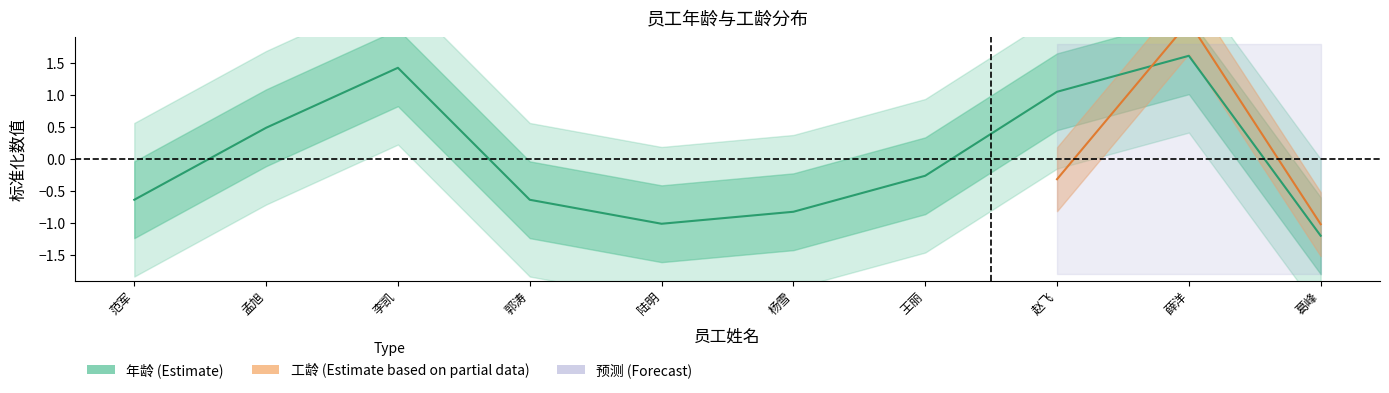

Which label corresponds to the largest value in the chart?

薛洋